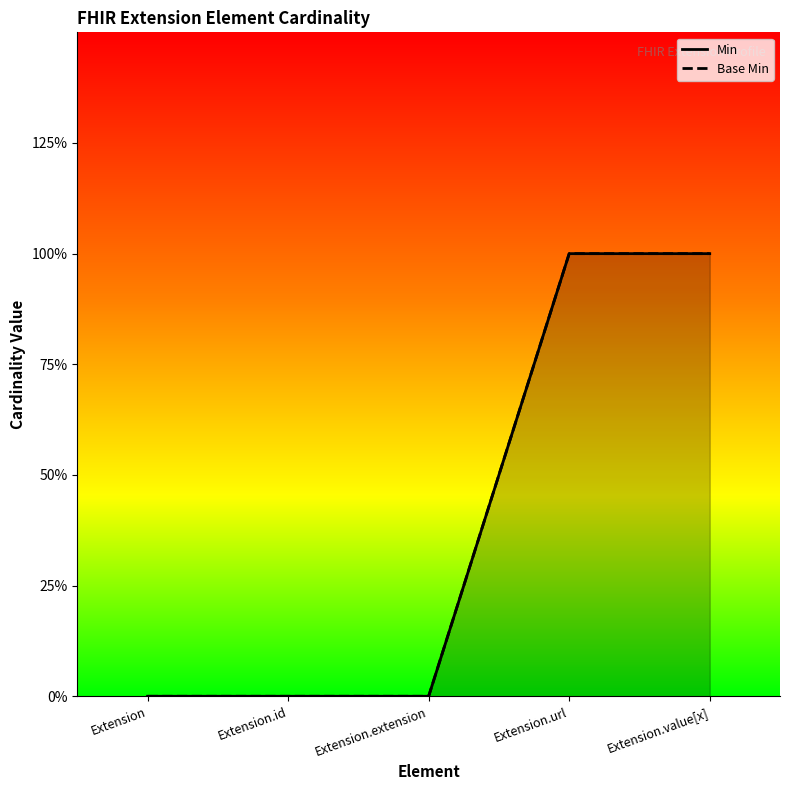

Reading left to right, list all the values displayed in this chart.

Min: Extension=0	Extension.id=0	Extension.extension=0	Extension.url=1	Extension.value[x]=1
Base Min: Extension=0	Extension.id=0	Extension.extension=0	Extension.url=1	Extension.value[x]=1